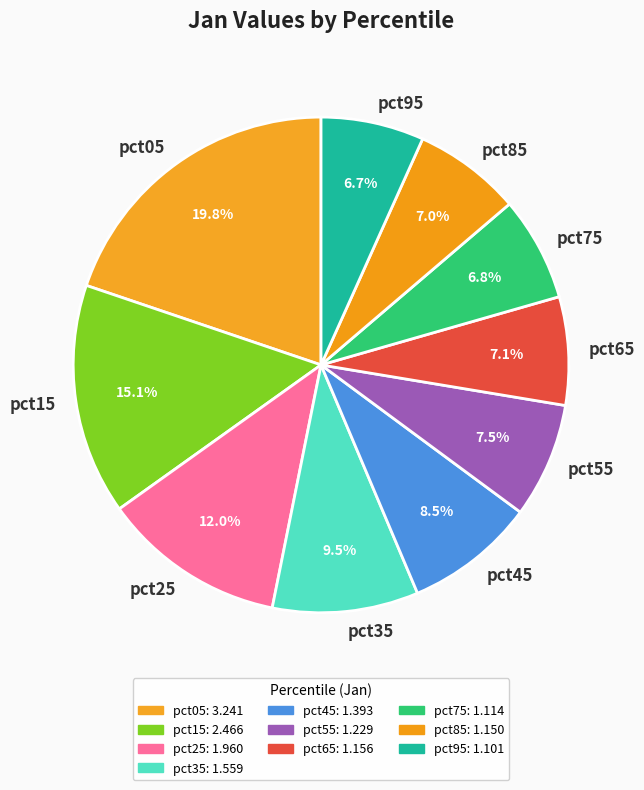

How many slices are in this pie chart?

10